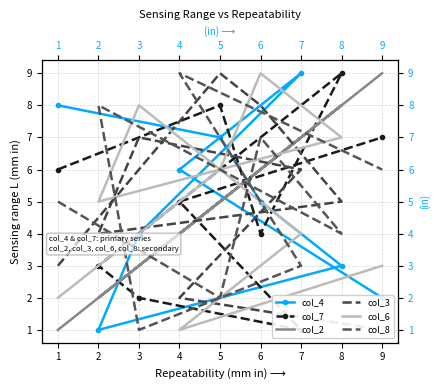

Which series has the largest total across all categories?

col_4